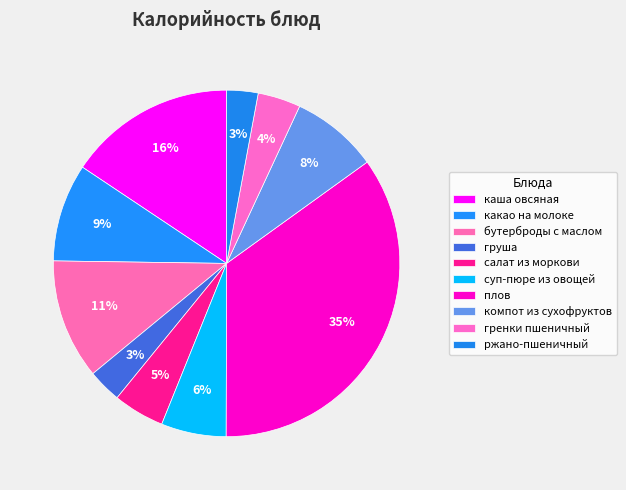

To the nearest percent, what is the combined percentage of гренки пшеничный and салат из моркови?

9%